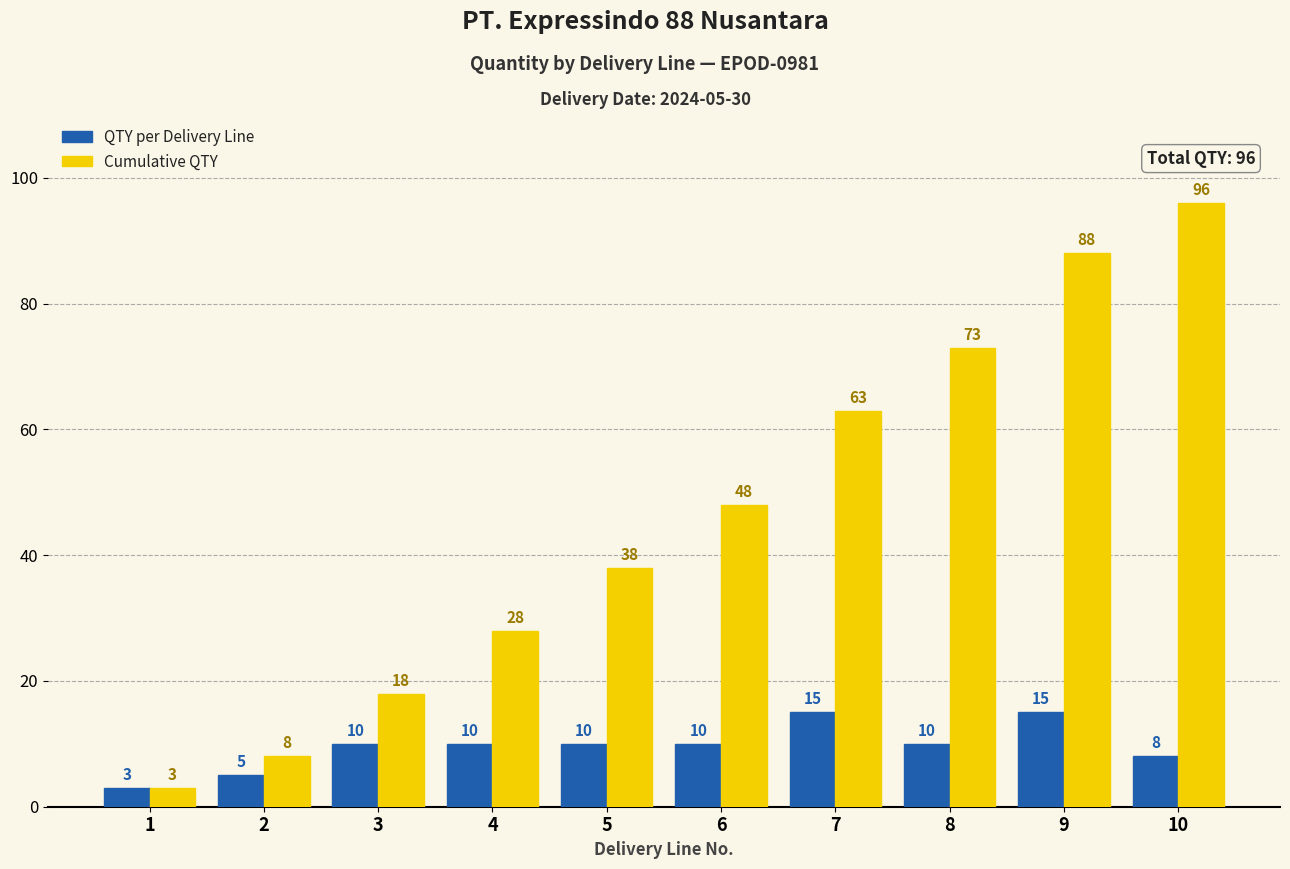

Read the Cumulative QTY value at 5.

38